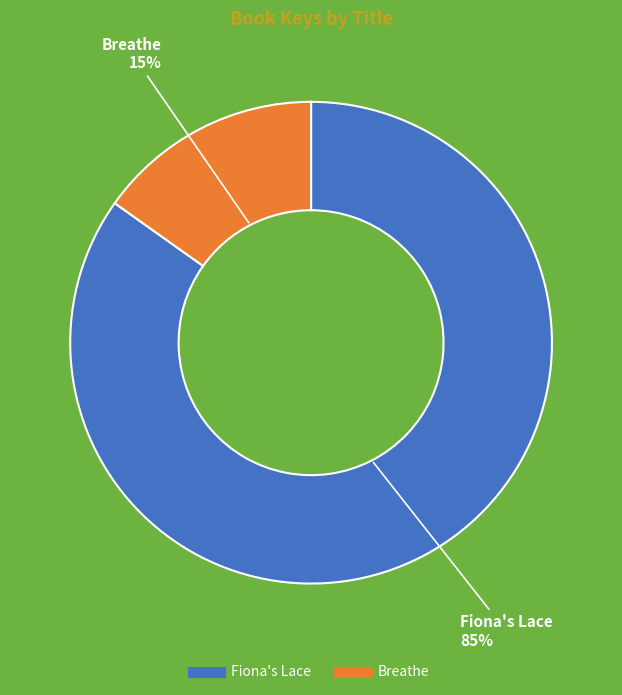

To the nearest percent, what is the difference between the largest and smallest slice percentages?

70%